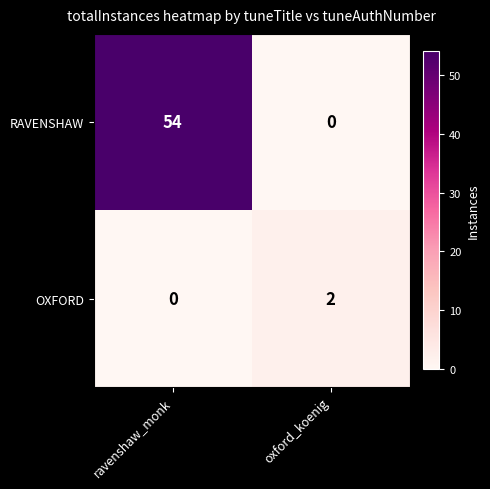

At ravenshaw_monk, list the series in order from smallest to largest.

OXFORD, RAVENSHAW